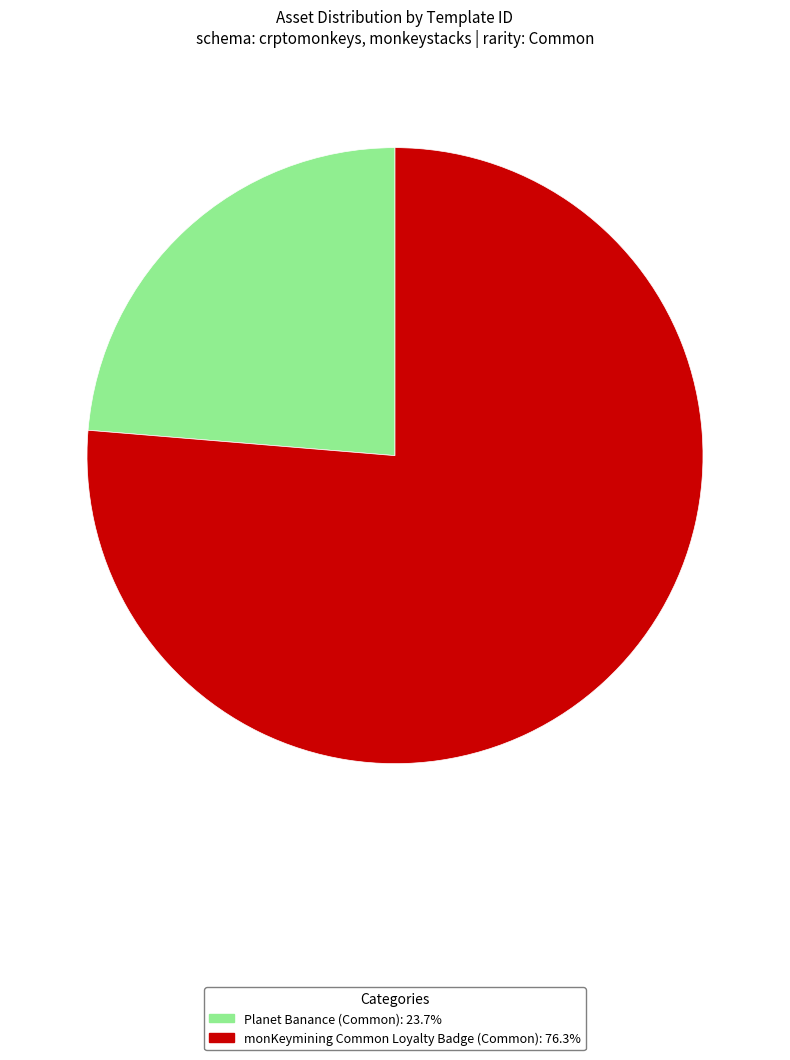

How many segments does this pie chart have?

2